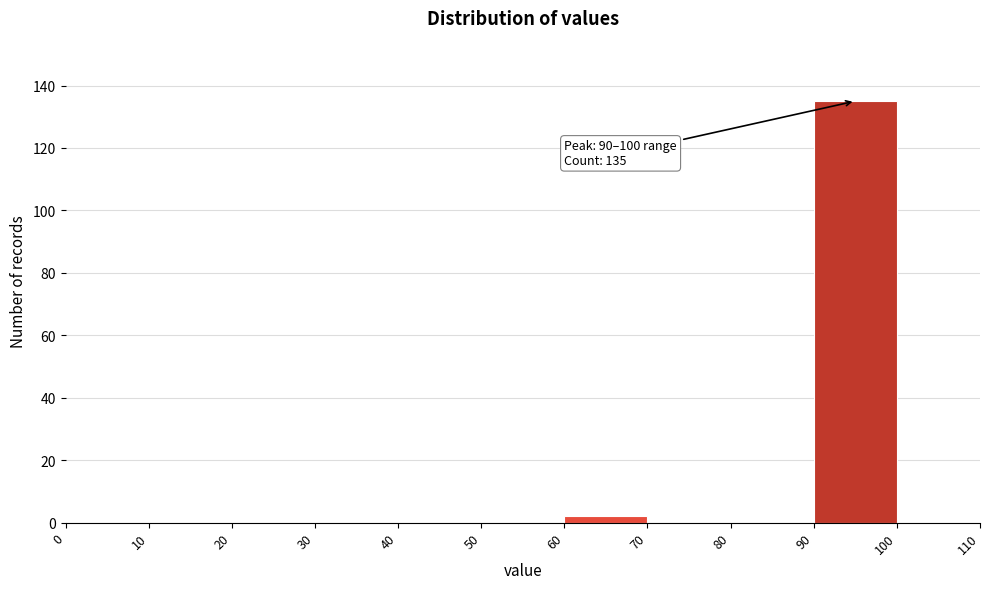

Over which range of the x-axis is the bar tallest?

90 to 100